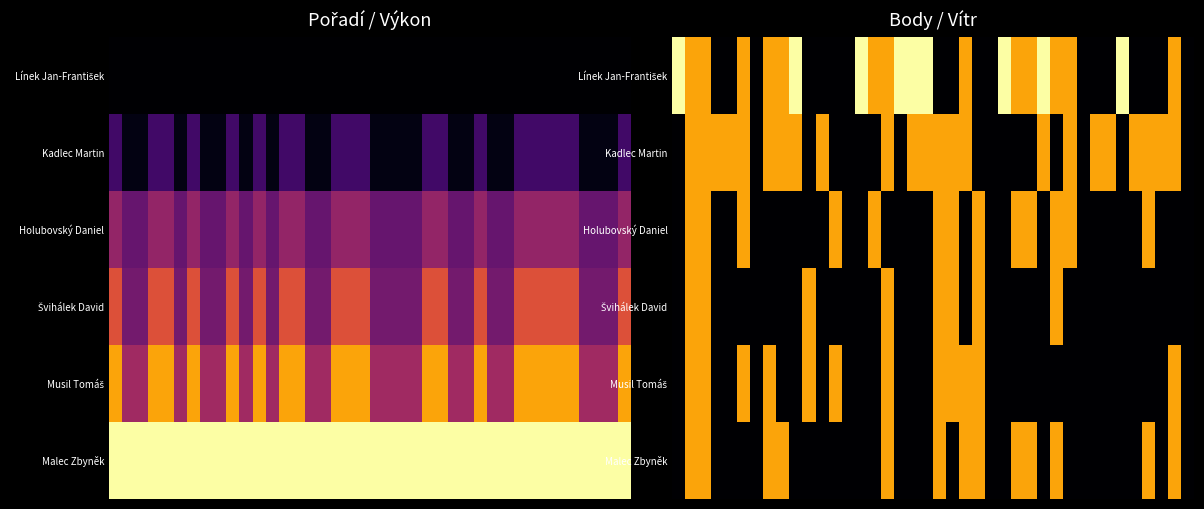

At how many categories does at least one series exceed 0?

35